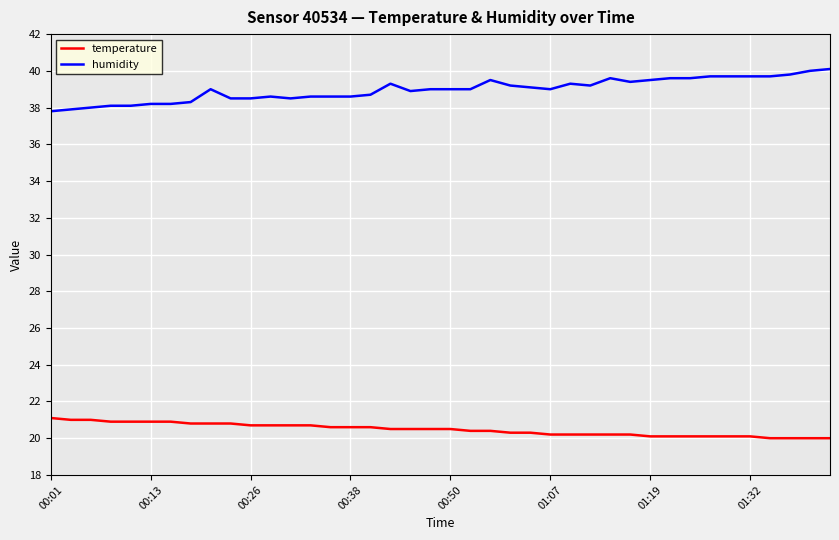

What are all the series names shown in the legend?

temperature, humidity